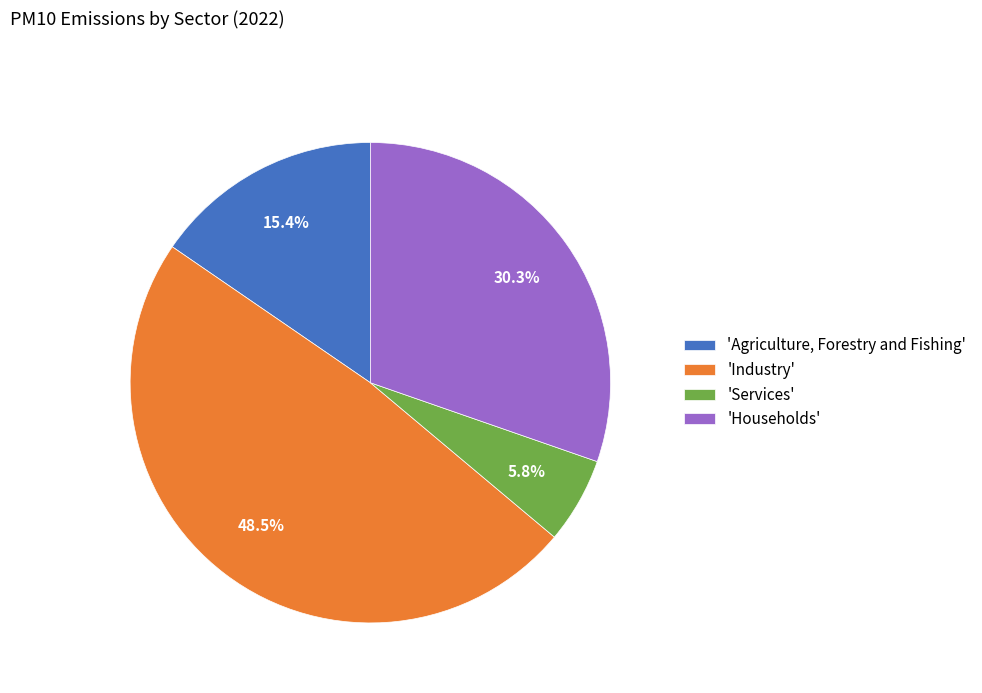

How much of the chart is everything except 'Agriculture, Forestry and Fishing'?

84.6%